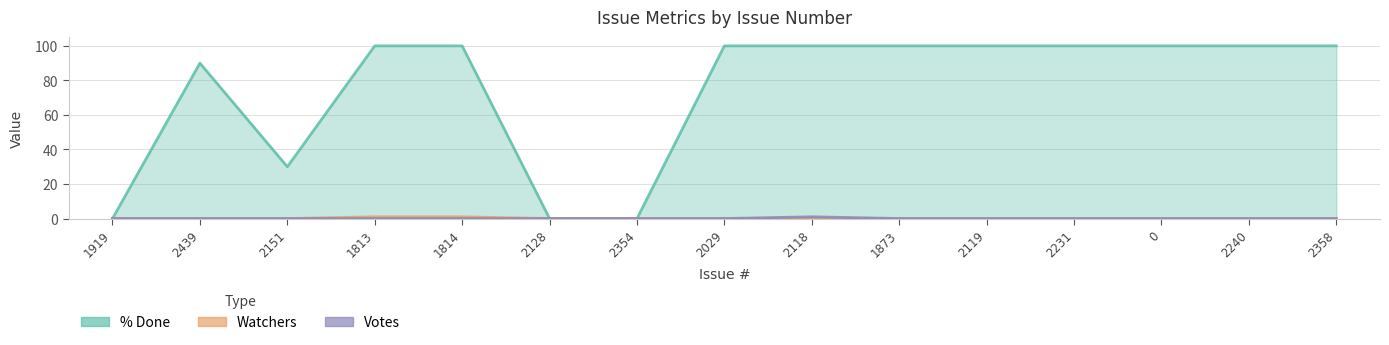

Count the % Done values in the range 30 to 100.

12